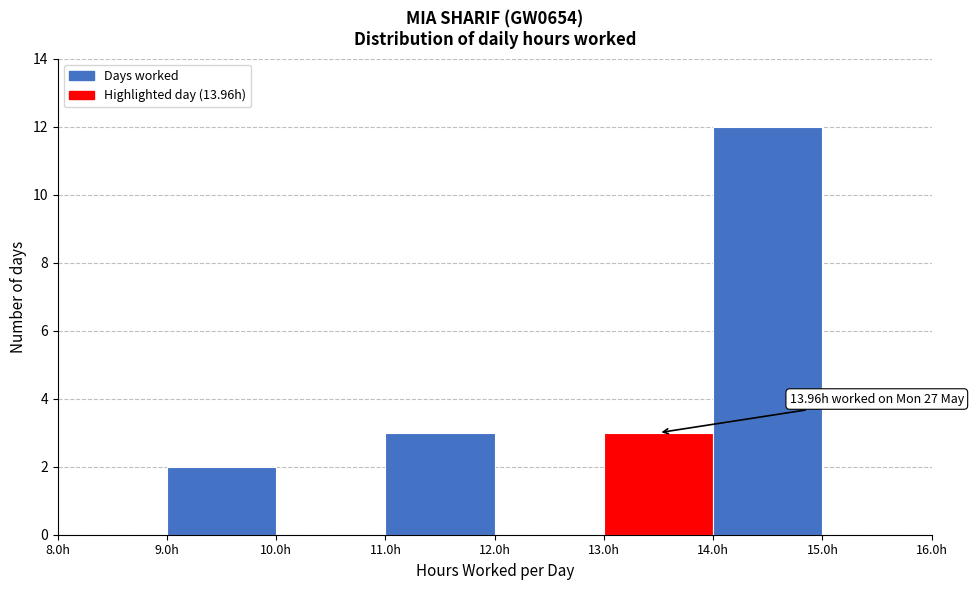

Over which range of the x-axis is the bar tallest?

14 to 15